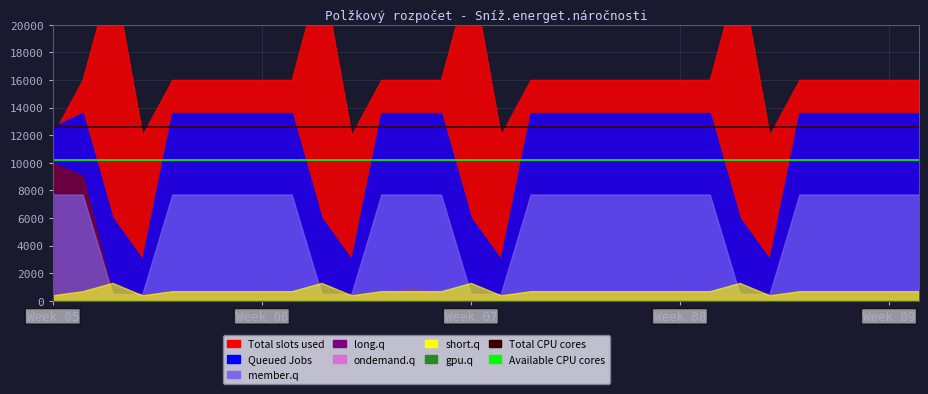

At how many categories does at least one series exceed 12164?

30